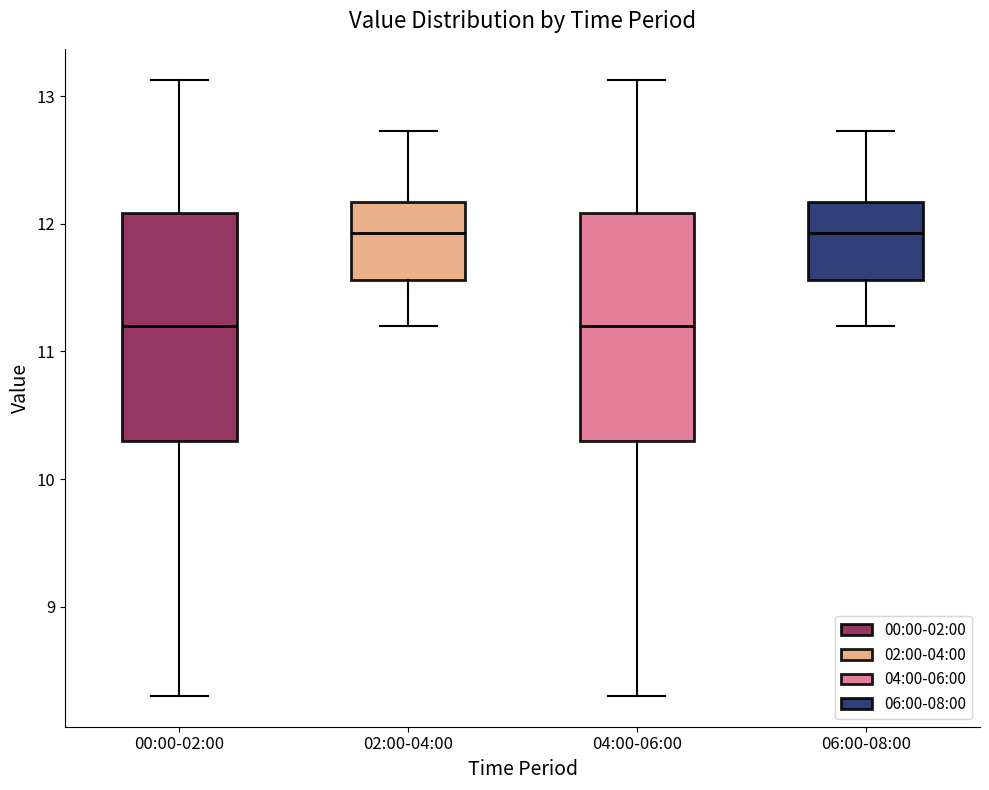

Where is the upper edge of the box for 00:00-02:00 on the y-axis? The values are not printed on the chart, so give them approximately, as read against the axis.

12.1